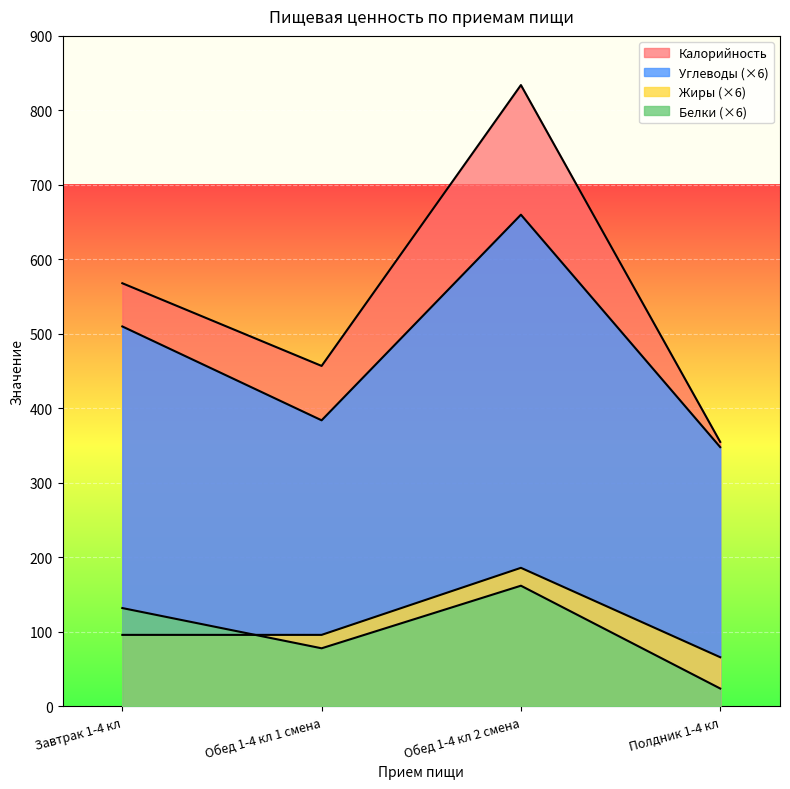

What is the average value of the Углеводы series?

476